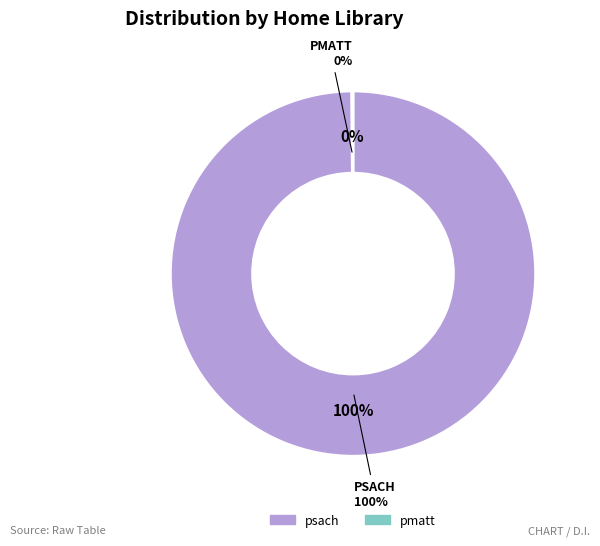

What is the smallest slice in the pie chart?

pmatt